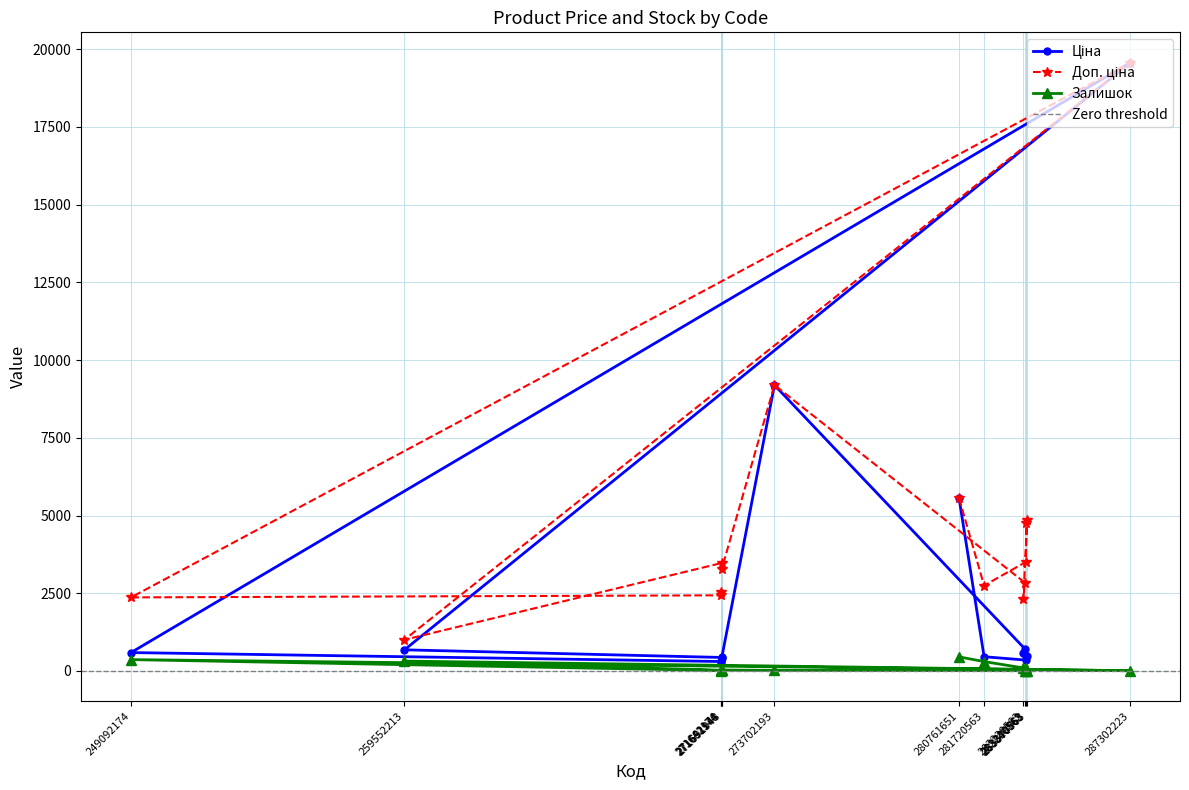

Reading left to right, transcribe all the data shown in this chart.

Ціна: 318.3	304.1	591.6	19564.9	679.8	434.3	408.2	9196.3	710.0	579.8	485.1	475.7	350.2	457.9	5560.3
Доп. ціна: 2546.4	2432.8	2366.5	19564.9	1004.1	3474.1	3265.8	9196.3	2839.8	2319.2	4851.4	4756.7	3502.5	2747.5	5560.3
Залишок: 38.0	14.0	365.0	7.0	317.0	22.0	30.0	20.0	9.0	86.0	9.0	14.0	85.0	302.0	453.0